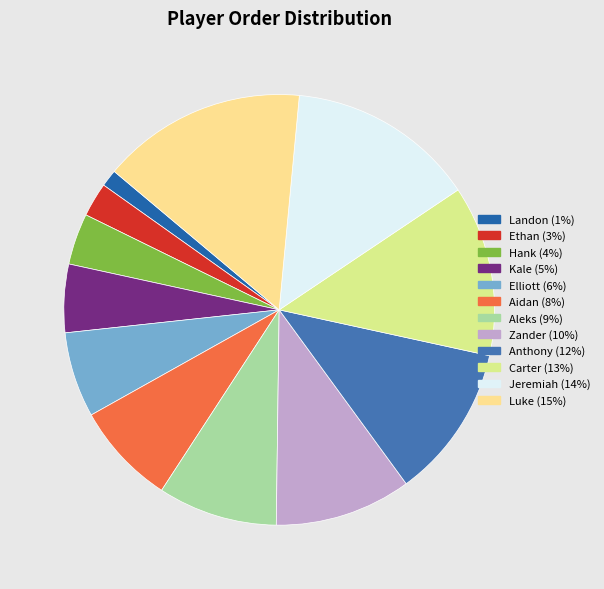

How many slices are in this pie chart?

12